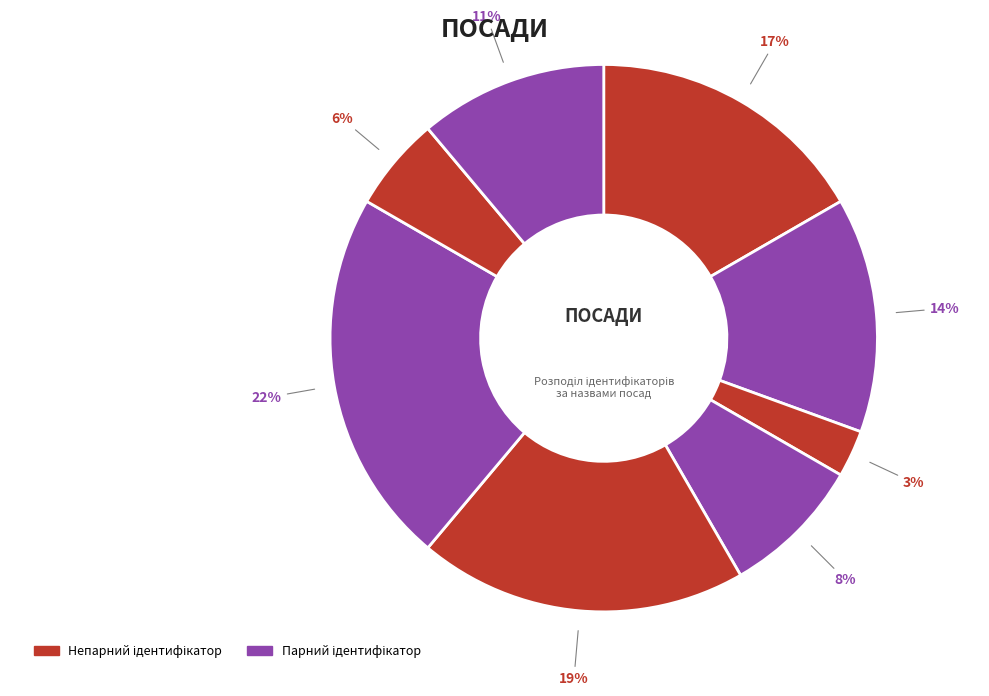

How many slices are in this pie chart?

8